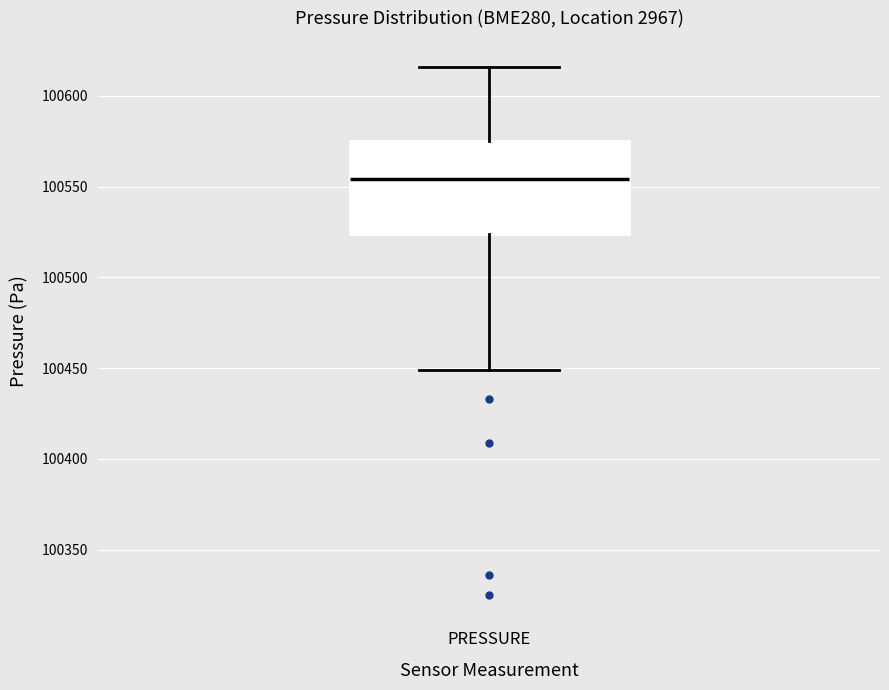

Read this box plot against the y-axis: the position of the median line, the range covered by the box, and the ends of both whiskers. The values are not printed on the chart, so give them approximately, as read against the axis.

median 100555, box 100525 to 100575, whiskers 100450 to 100615